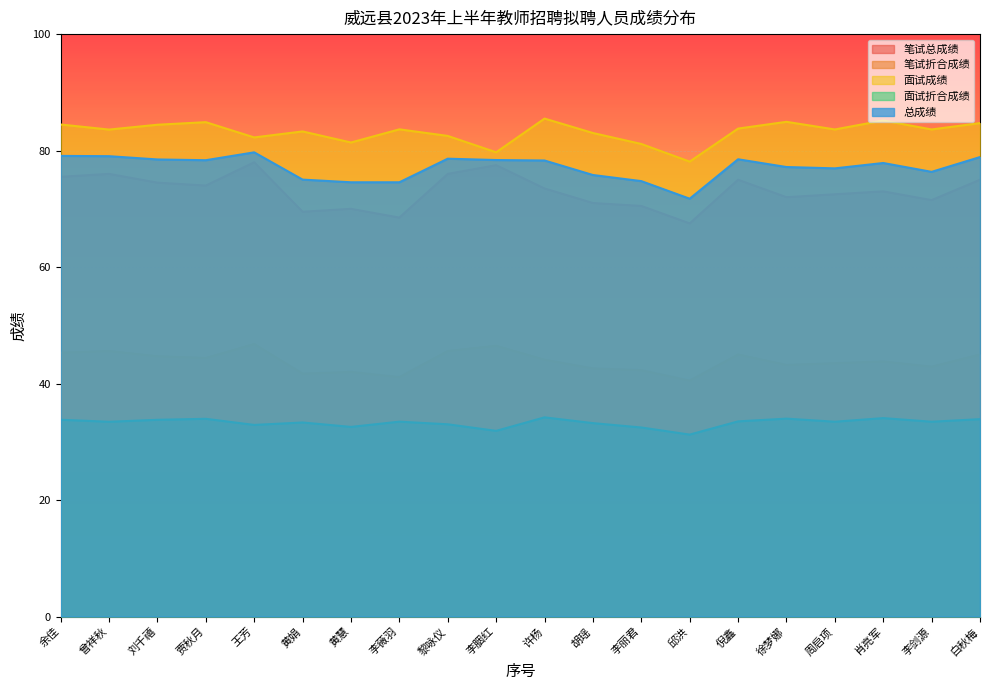

How many lines are shown in the chart?

5